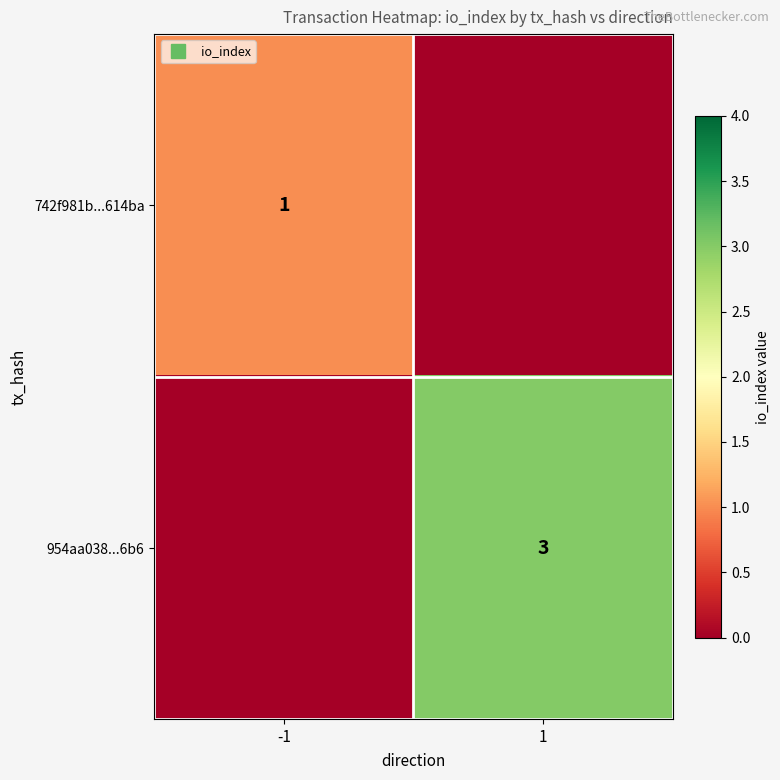

How many positive values does the 954aa038...6b6 series have?

1